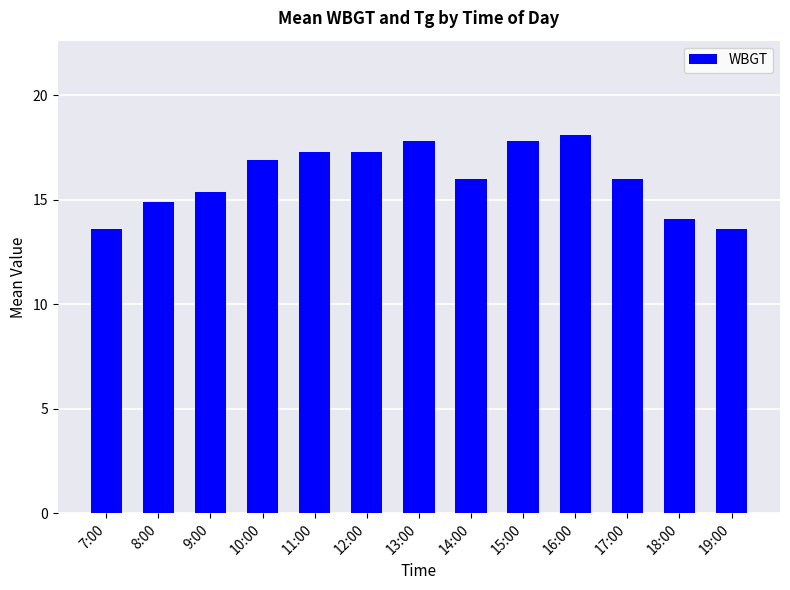

Reading left to right, what are all the values shown in this chart?

13.6	14.9	15.4	16.9	17.3	17.3	17.8	16.0	17.8	18.1	16.0	14.1	13.6